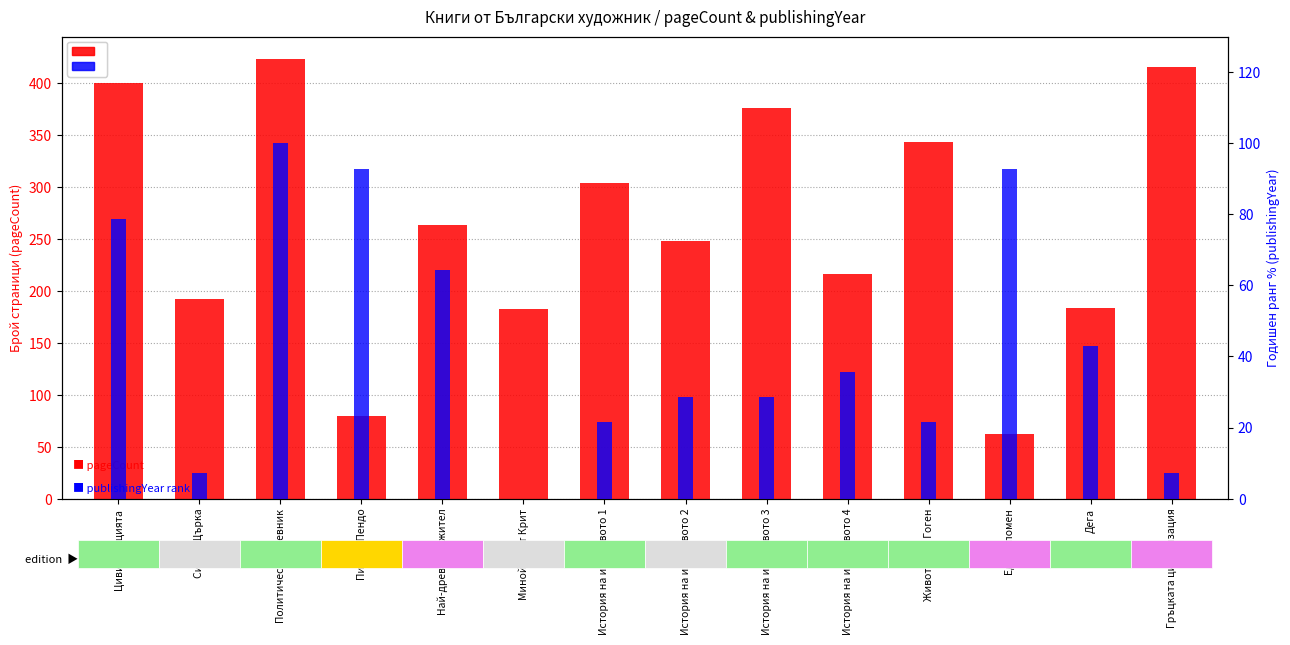

Does the chart contain any negative values?

No